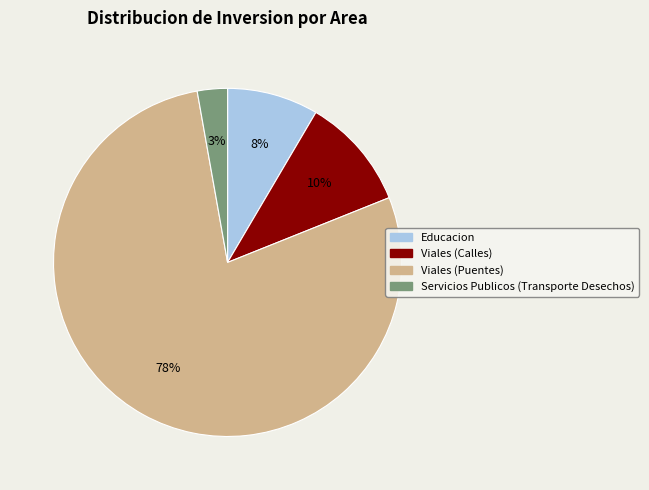

To the nearest percent, what is the combined percentage of Viales (Calles) and Viales (Puentes)?

89%